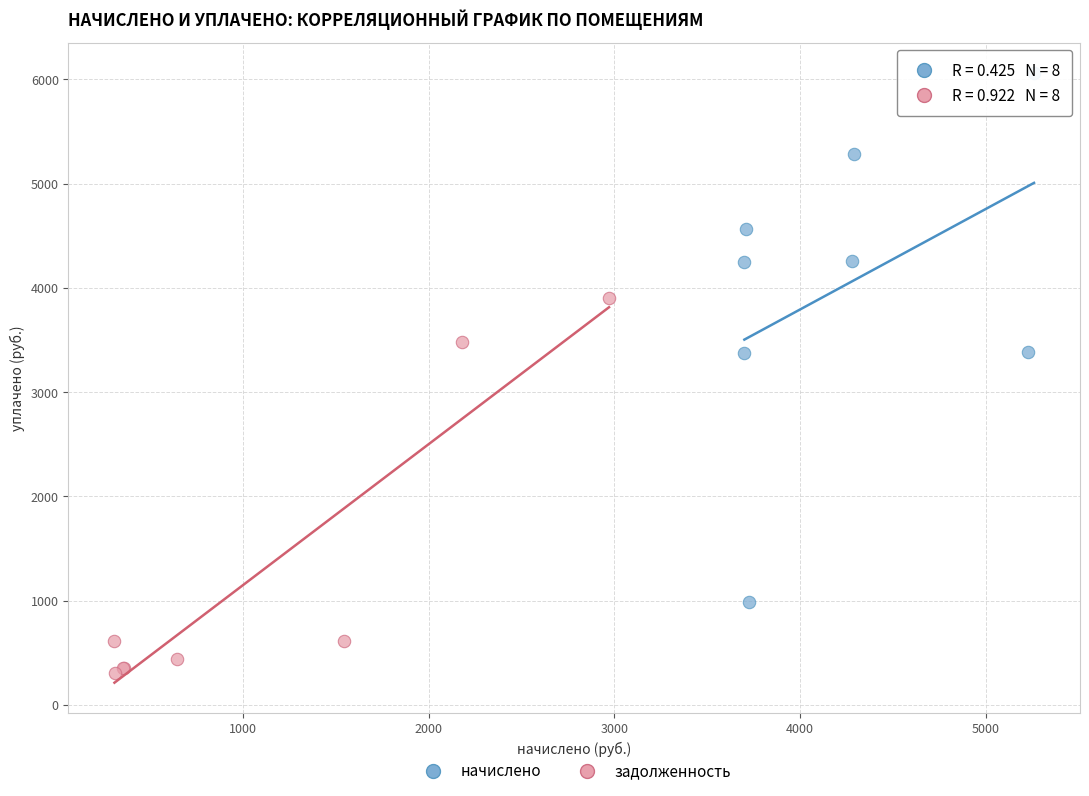

Which series reaches the minimum Y coordinate?

задолженность